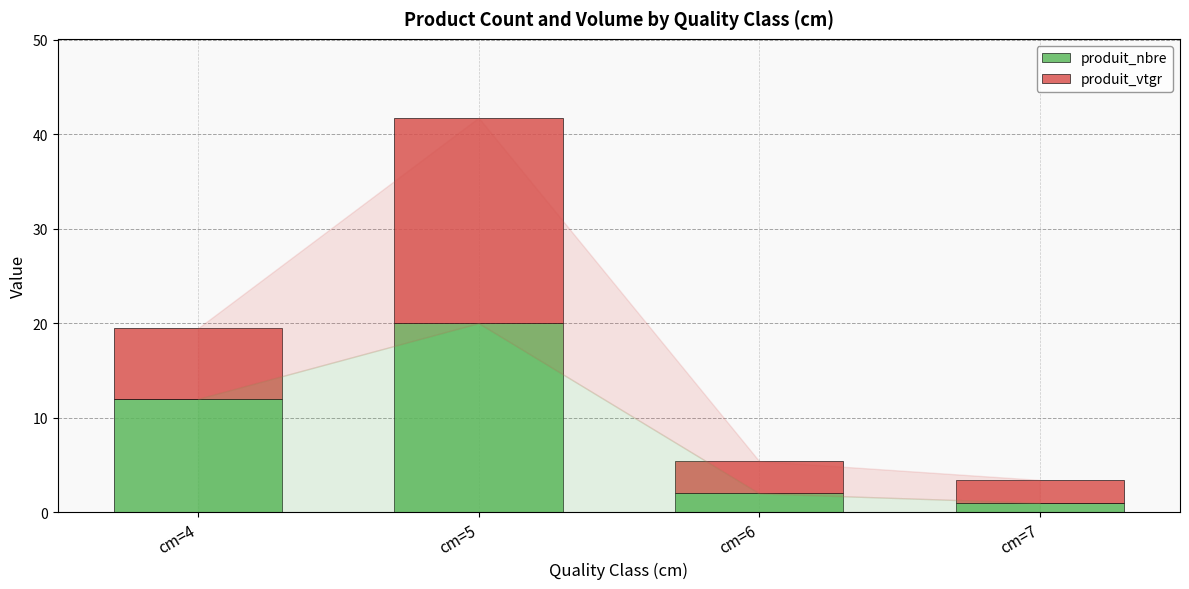

How many values in the produit_nbre series are below 12?

2